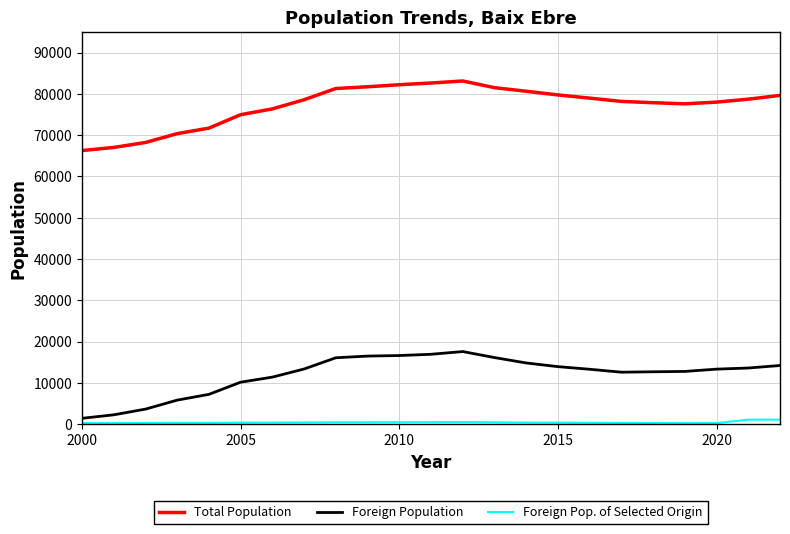

List the series in order of their overall mean, highest first.

Total Population, Foreign Population, Foreign Pop. of Selected Origin